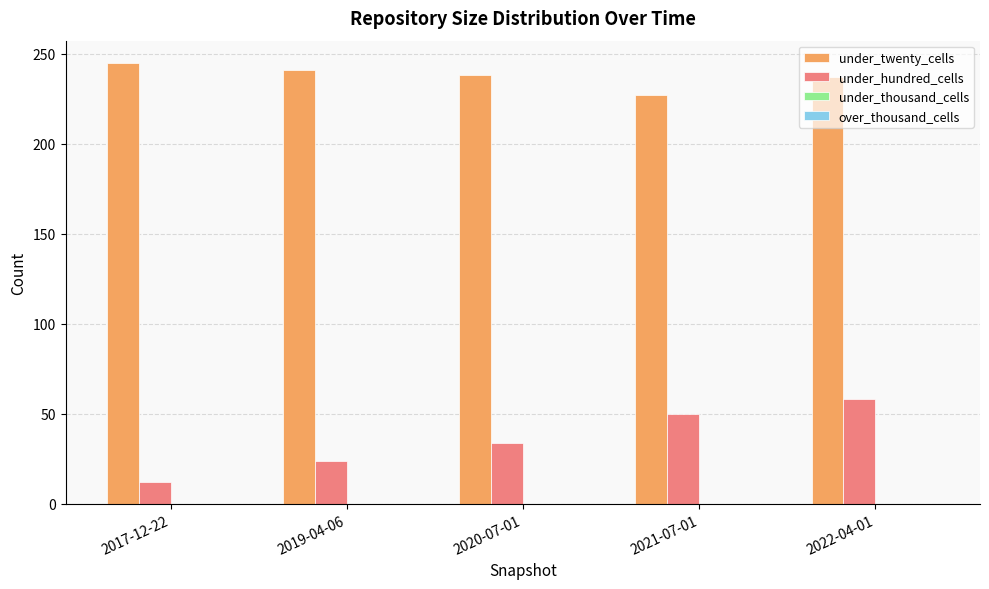

What is the minimum value for under_hundred_cells?

12